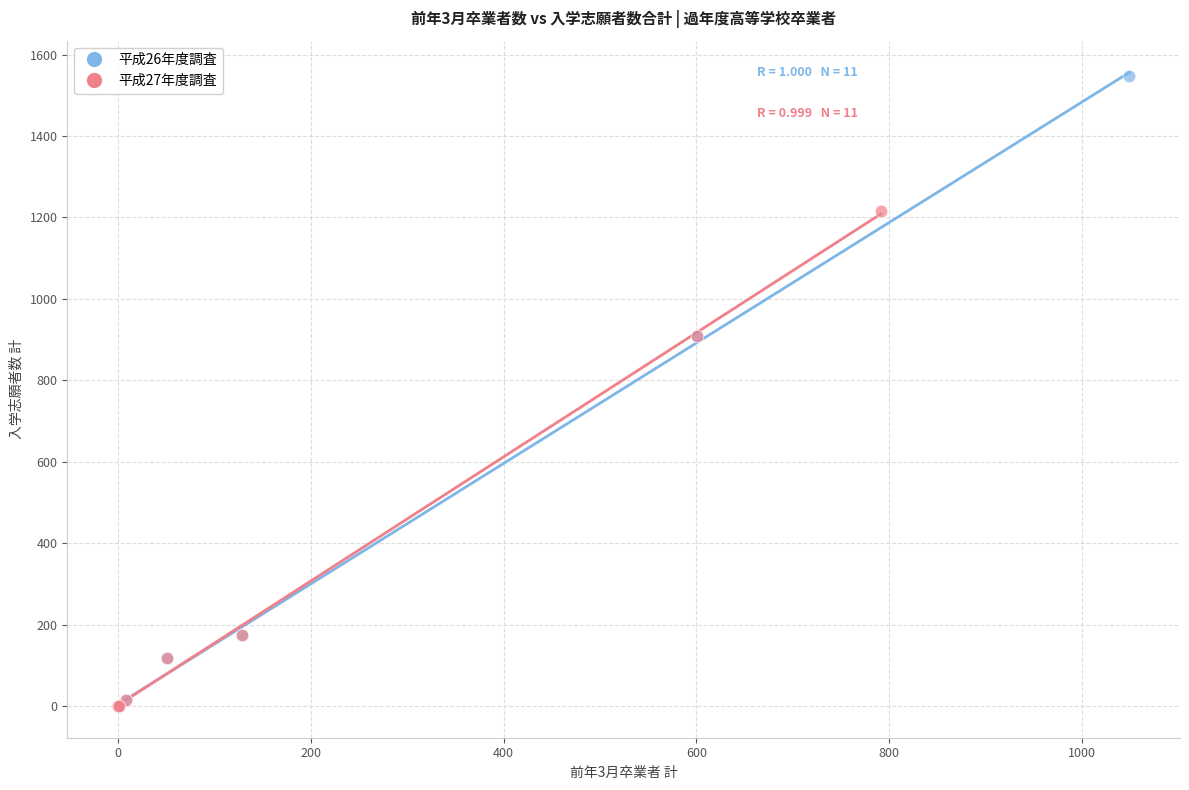

Which series reaches the maximum Y coordinate?

平成26年度調査